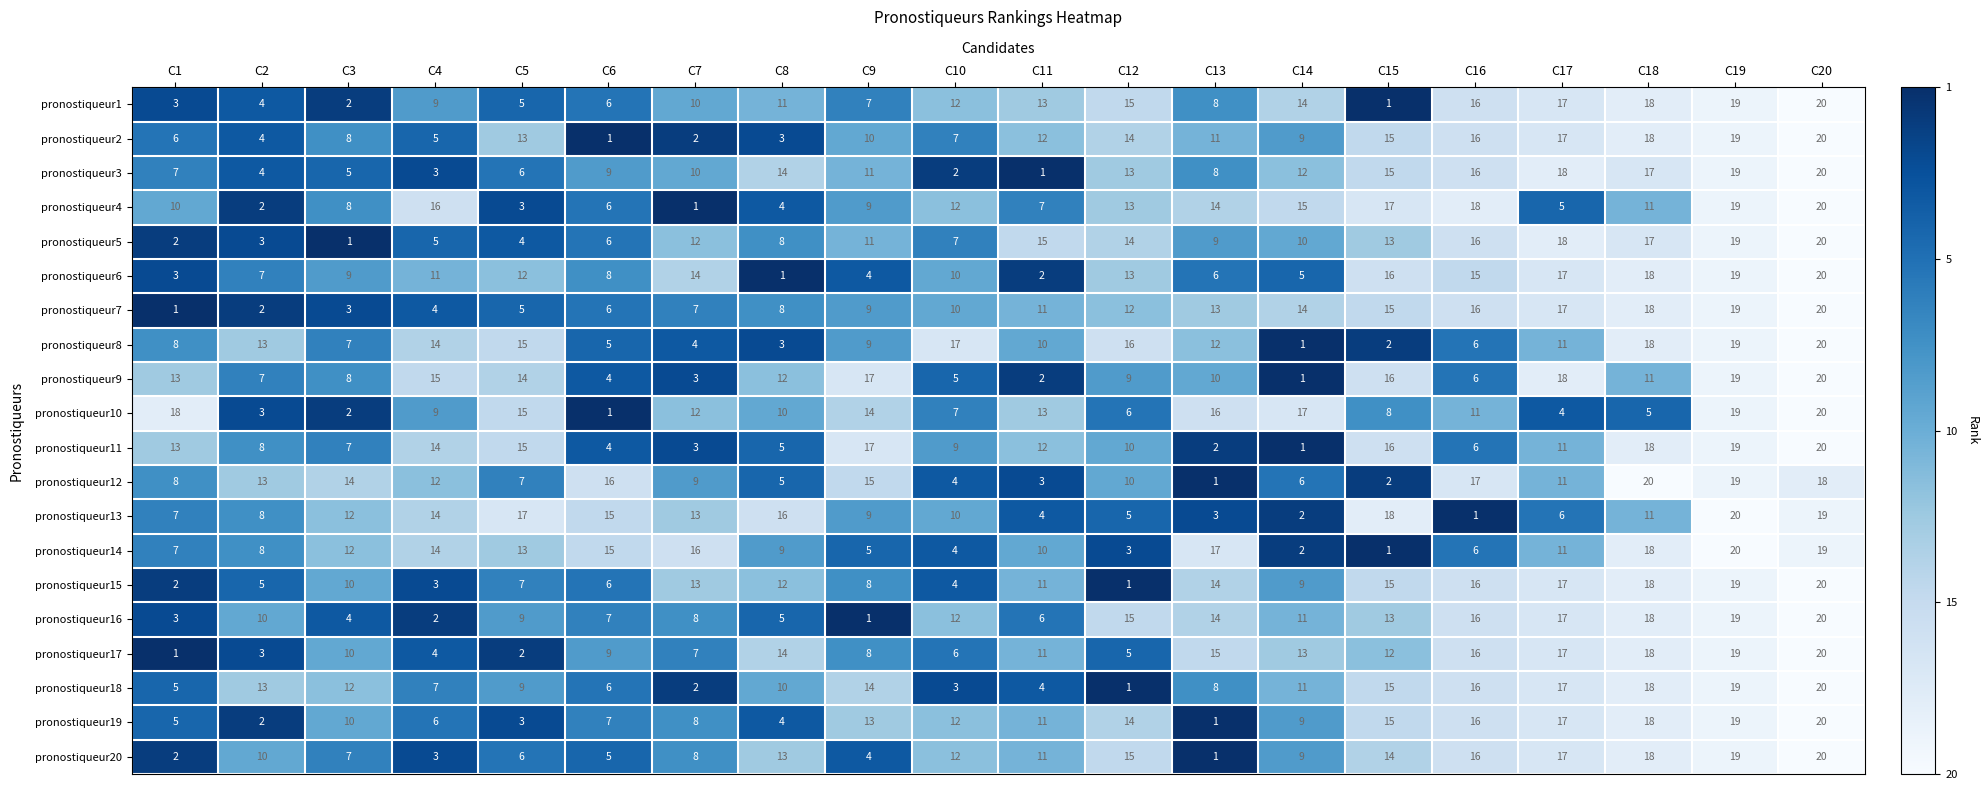

What is the spread (max minus min) of values at C3?

13